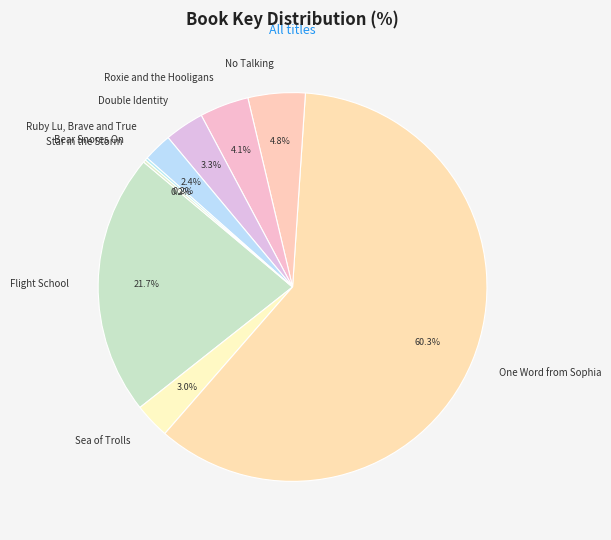

To the nearest percent, what is the combined percentage of Double Identity and Flight School?

25%